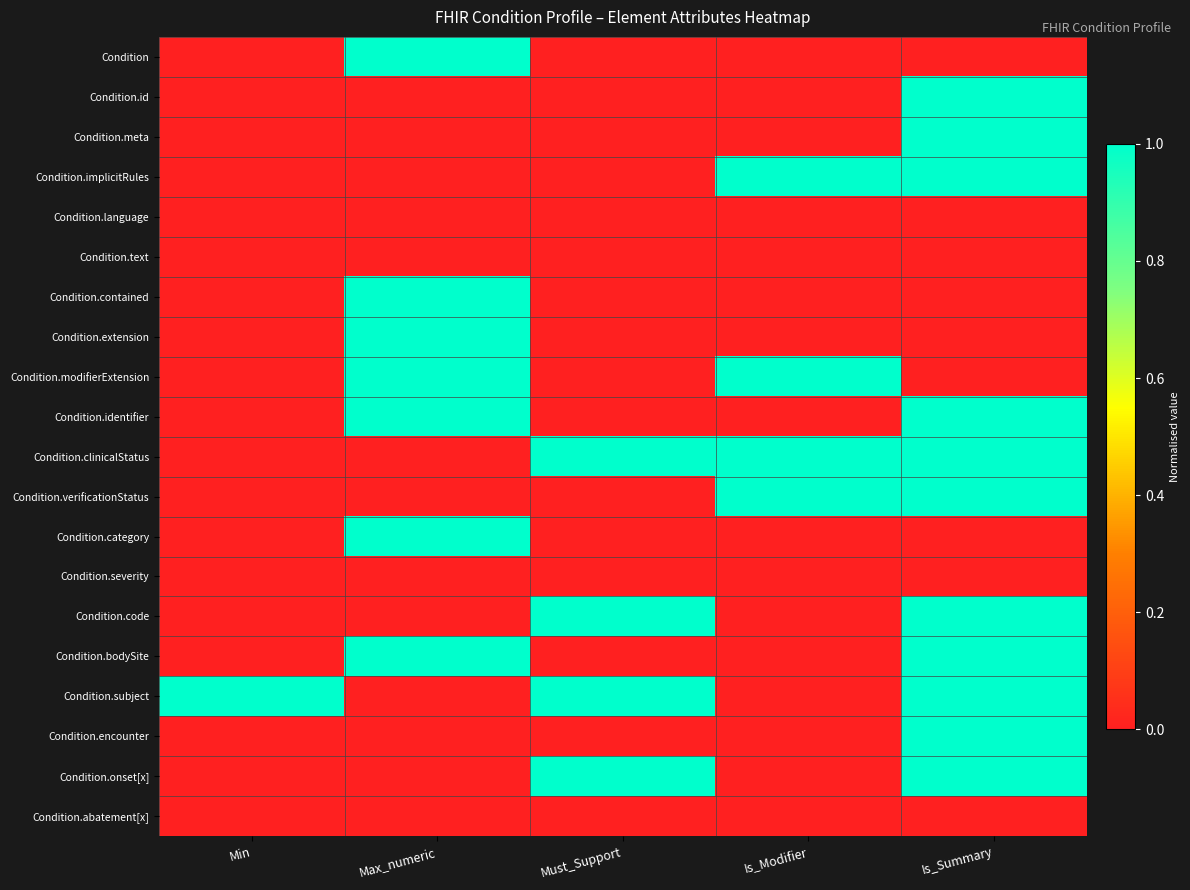

Reading left to right, list all the values displayed in this chart.

Condition: Min=0	Max_numeric=1	Must_Support=0	Is_Modifier=0	Is_Summary=0
Condition.id: Min=0	Max_numeric=0	Must_Support=0	Is_Modifier=0	Is_Summary=1
Condition.meta: Min=0	Max_numeric=0	Must_Support=0	Is_Modifier=0	Is_Summary=1
Condition.implicitRules: Min=0	Max_numeric=0	Must_Support=0	Is_Modifier=1	Is_Summary=1
Condition.language: Min=0	Max_numeric=0	Must_Support=0	Is_Modifier=0	Is_Summary=0
Condition.text: Min=0	Max_numeric=0	Must_Support=0	Is_Modifier=0	Is_Summary=0
Condition.contained: Min=0	Max_numeric=1	Must_Support=0	Is_Modifier=0	Is_Summary=0
Condition.extension: Min=0	Max_numeric=1	Must_Support=0	Is_Modifier=0	Is_Summary=0
Condition.modifierExtension: Min=0	Max_numeric=1	Must_Support=0	Is_Modifier=1	Is_Summary=0
Condition.identifier: Min=0	Max_numeric=1	Must_Support=0	Is_Modifier=0	Is_Summary=1
Condition.clinicalStatus: Min=0	Max_numeric=0	Must_Support=1	Is_Modifier=1	Is_Summary=1
Condition.verificationStatus: Min=0	Max_numeric=0	Must_Support=0	Is_Modifier=1	Is_Summary=1
Condition.category: Min=0	Max_numeric=1	Must_Support=0	Is_Modifier=0	Is_Summary=0
Condition.severity: Min=0	Max_numeric=0	Must_Support=0	Is_Modifier=0	Is_Summary=0
Condition.code: Min=0	Max_numeric=0	Must_Support=1	Is_Modifier=0	Is_Summary=1
Condition.bodySite: Min=0	Max_numeric=1	Must_Support=0	Is_Modifier=0	Is_Summary=1
Condition.subject: Min=1	Max_numeric=0	Must_Support=1	Is_Modifier=0	Is_Summary=1
Condition.encounter: Min=0	Max_numeric=0	Must_Support=0	Is_Modifier=0	Is_Summary=1
Condition.onset[x]: Min=0	Max_numeric=0	Must_Support=1	Is_Modifier=0	Is_Summary=1
Condition.abatement[x]: Min=0	Max_numeric=0	Must_Support=0	Is_Modifier=0	Is_Summary=0